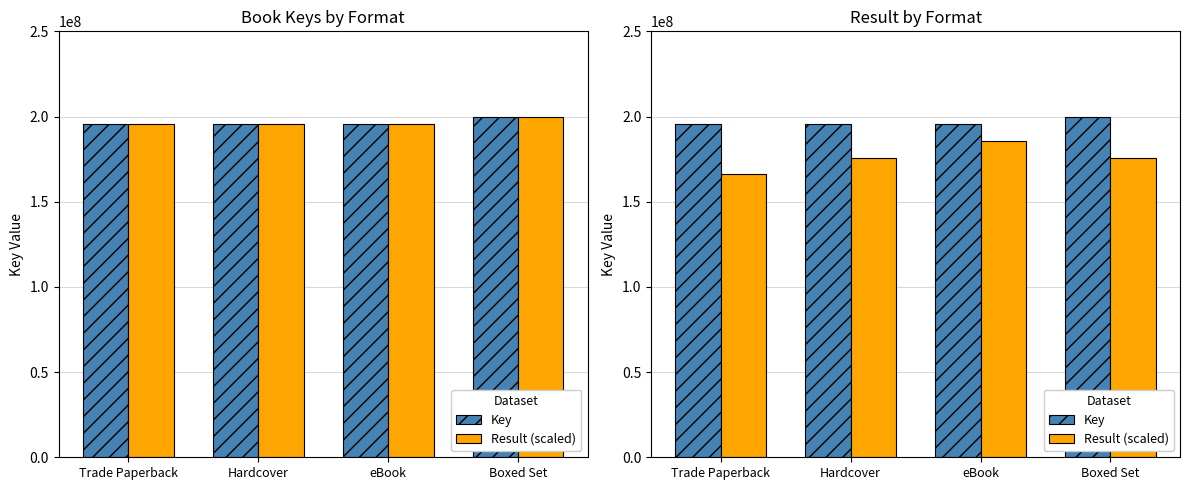

What are all the series names shown in the legend?

Key, Result (scaled)